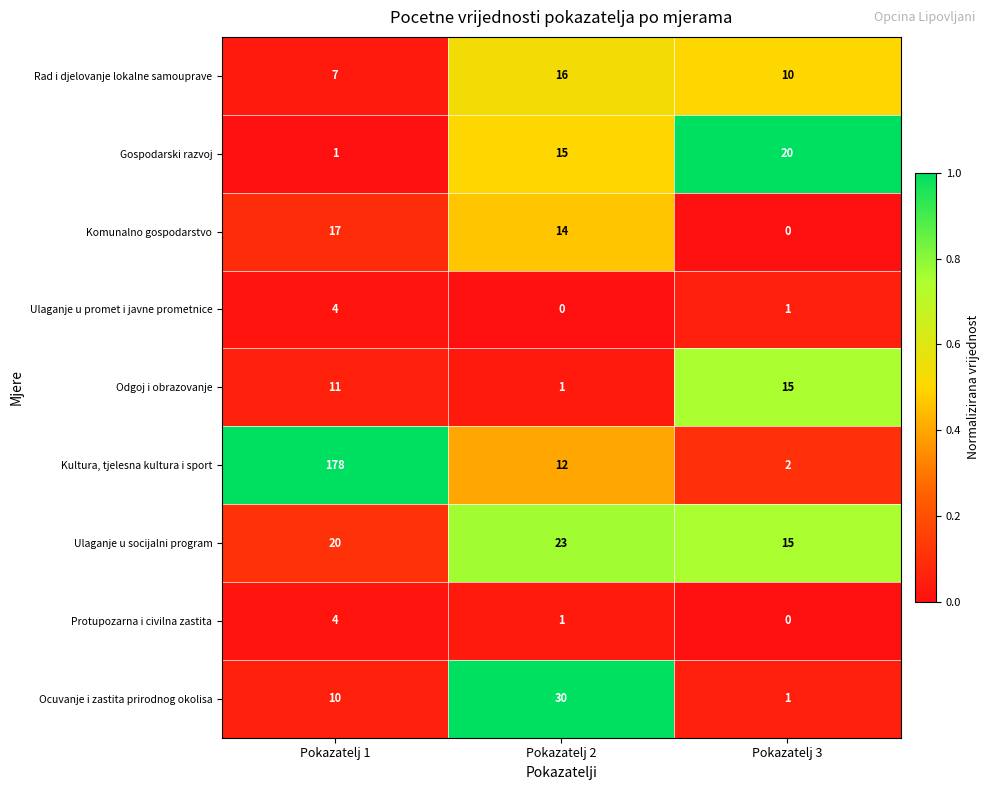

The Ulaganje u promet i javne prometnice series shows 0 at Pokazatelj 2. True or false?

True